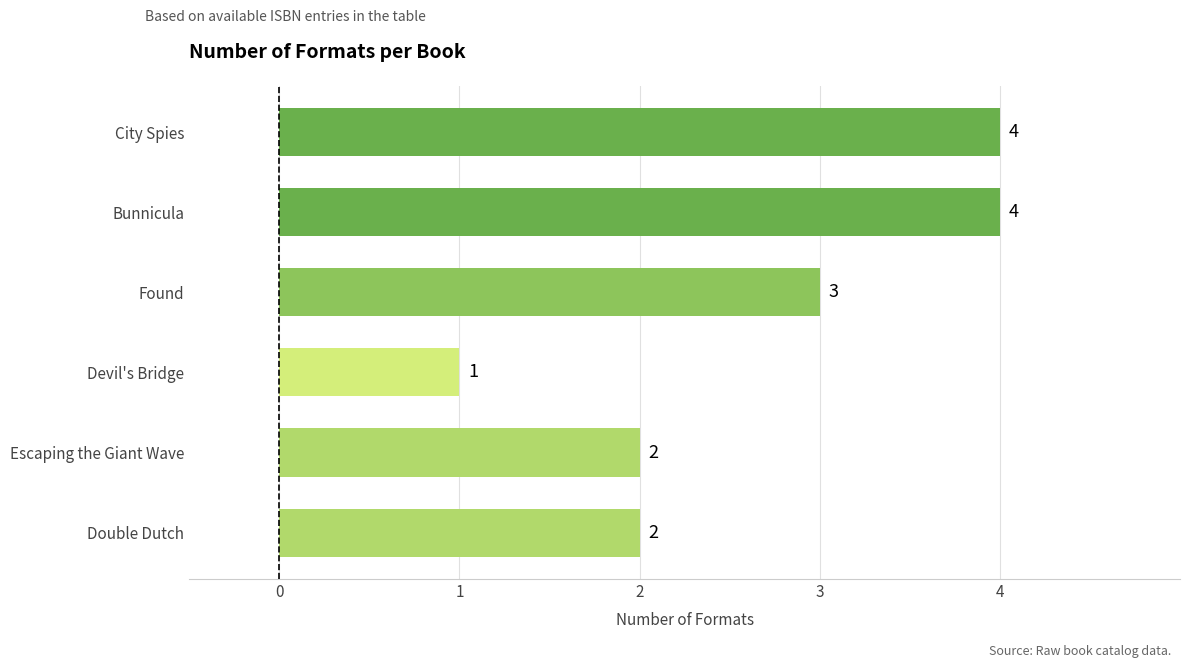

How many values are between 2 and 4?

5